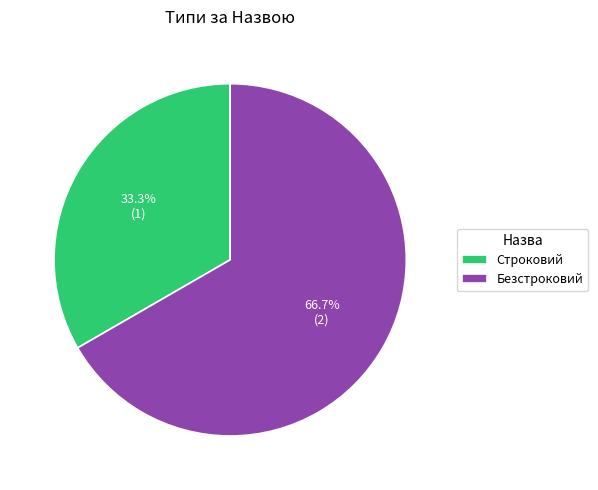

Does any single category account for the majority?

Yes